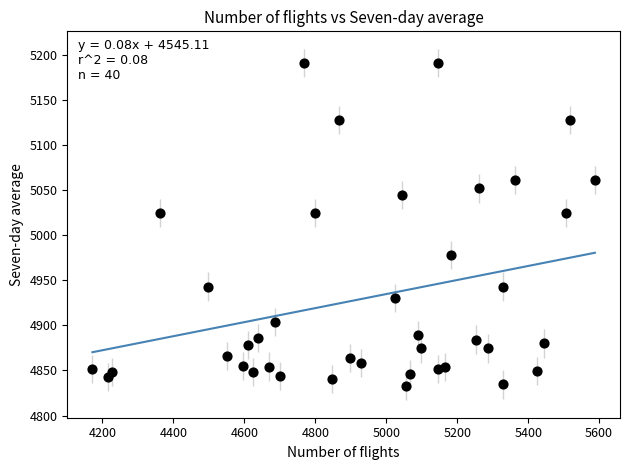

What is the range of Y values (max minus min)?

358.4